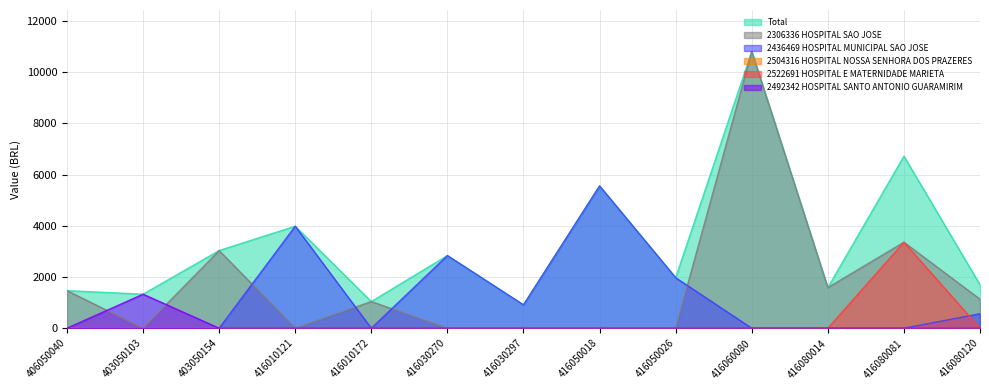

What is the maximum value for 2436469 HOSPITAL MUNICIPAL SAO JOSE?

5556.8